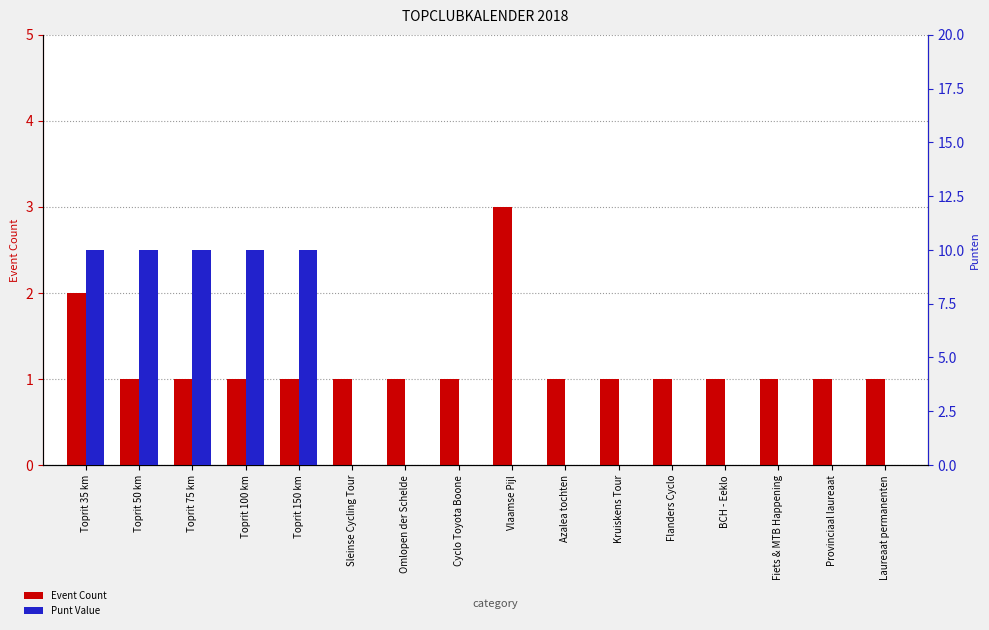

What is the approximate value of Event Count at Azalea tochten?

1